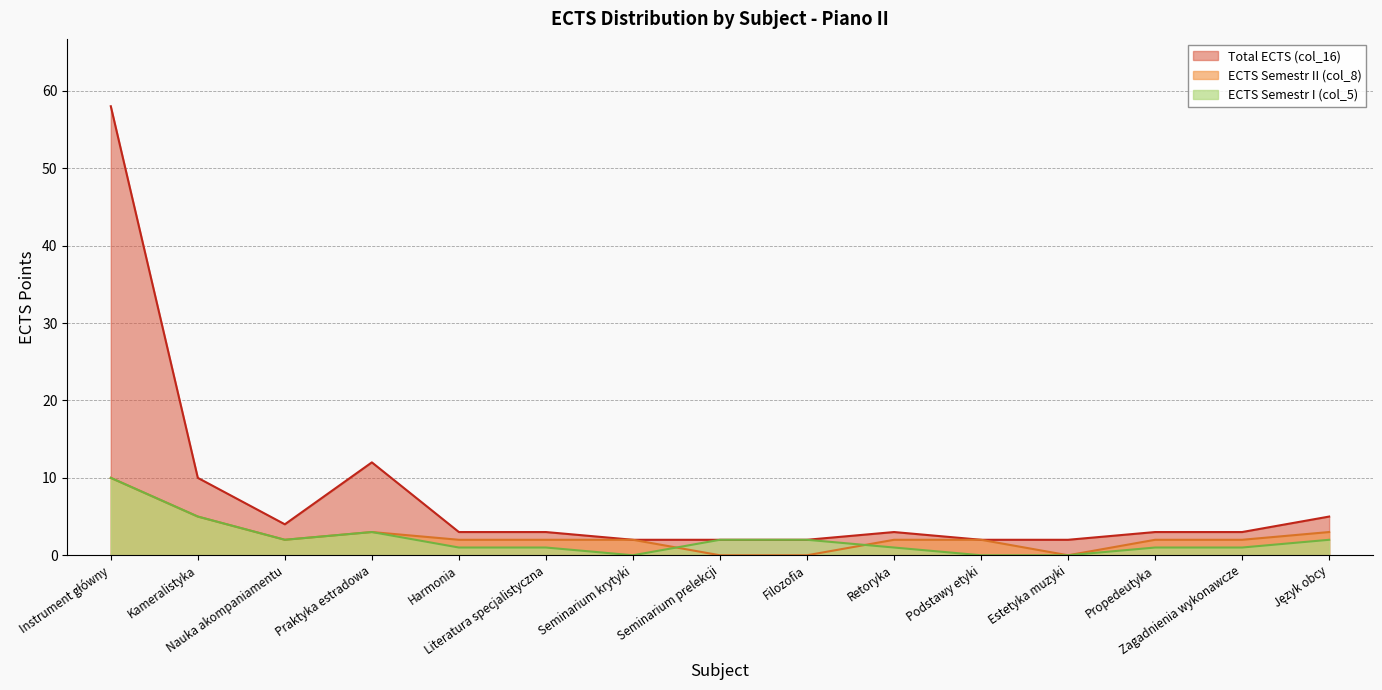

How many data points in ECTS Semestr II (col_8) are above 2?

4